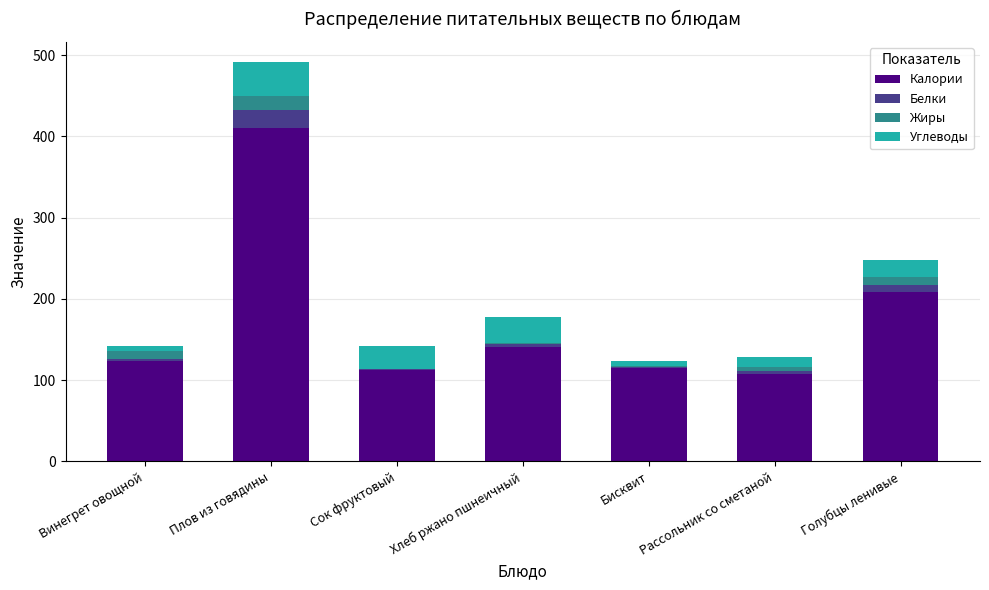

What are all the series names shown in the legend?

Калории, Белки, Жиры, Углеводы